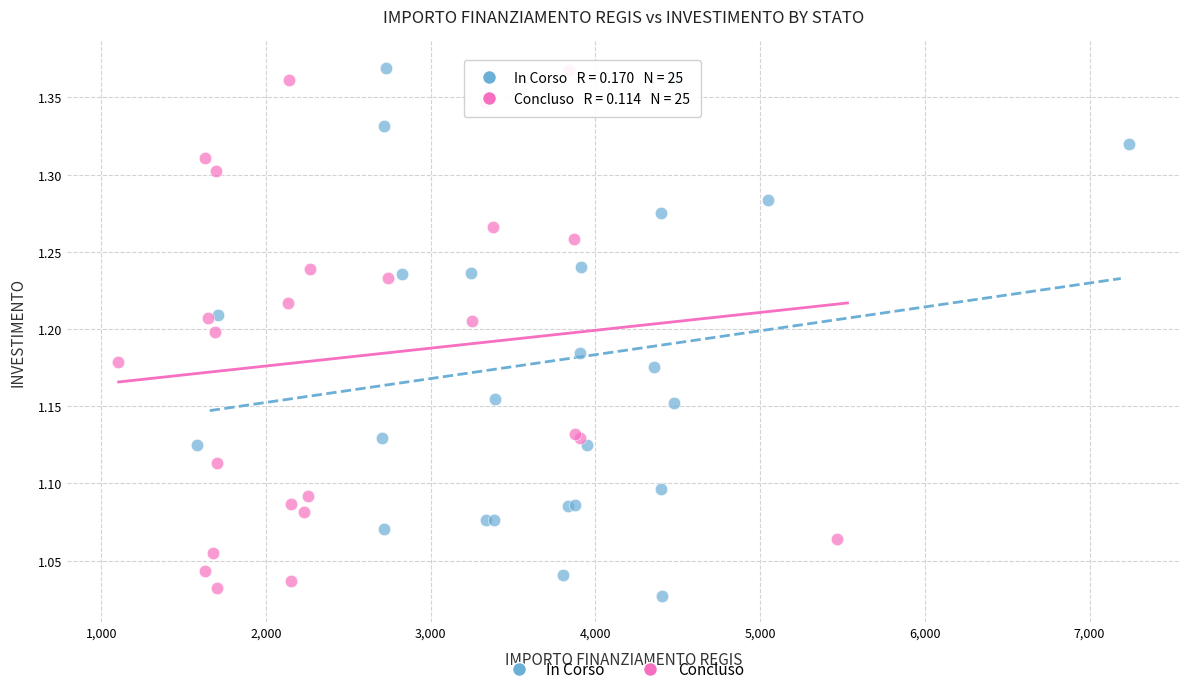

What are all the series names shown in the legend?

In Corso, Concluso